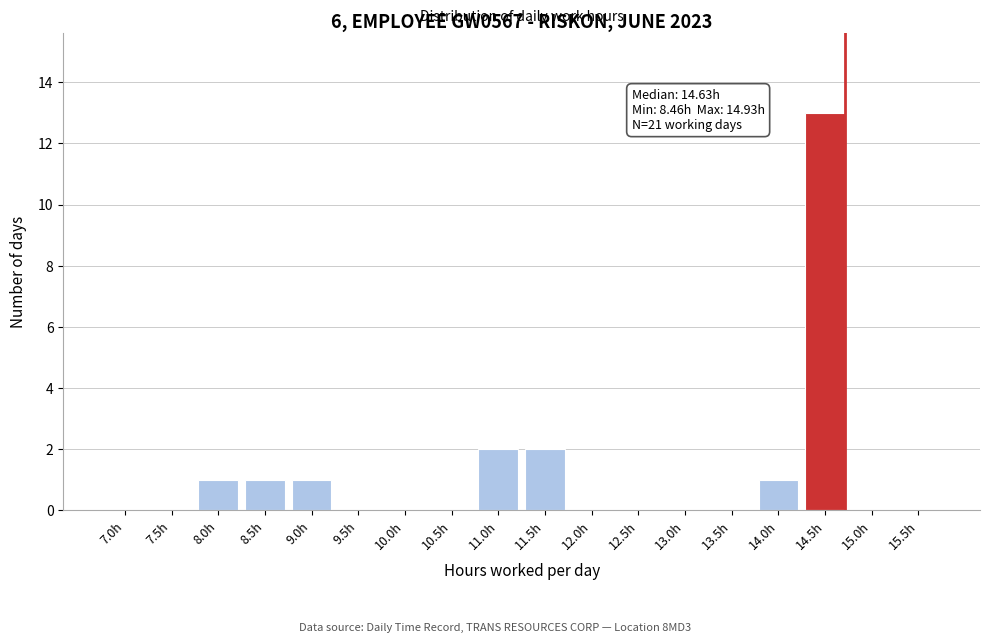

Reading left to right, transcribe all the data shown in this chart.

7.0h=0	7.5h=0	8.0h=1	8.5h=1	9.0h=1	9.5h=0	10.0h=0	10.5h=0	11.0h=2	11.5h=2	12.0h=0	12.5h=0	13.0h=0	13.5h=0	14.0h=1	14.5h=13	15.0h=0	15.5h=0